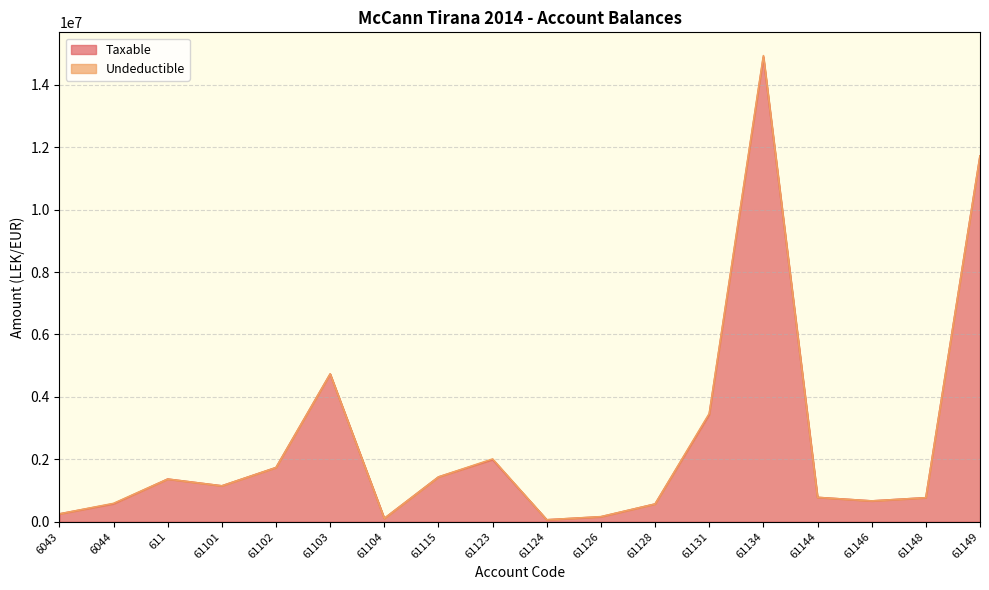

What is the average value?

2576902.6